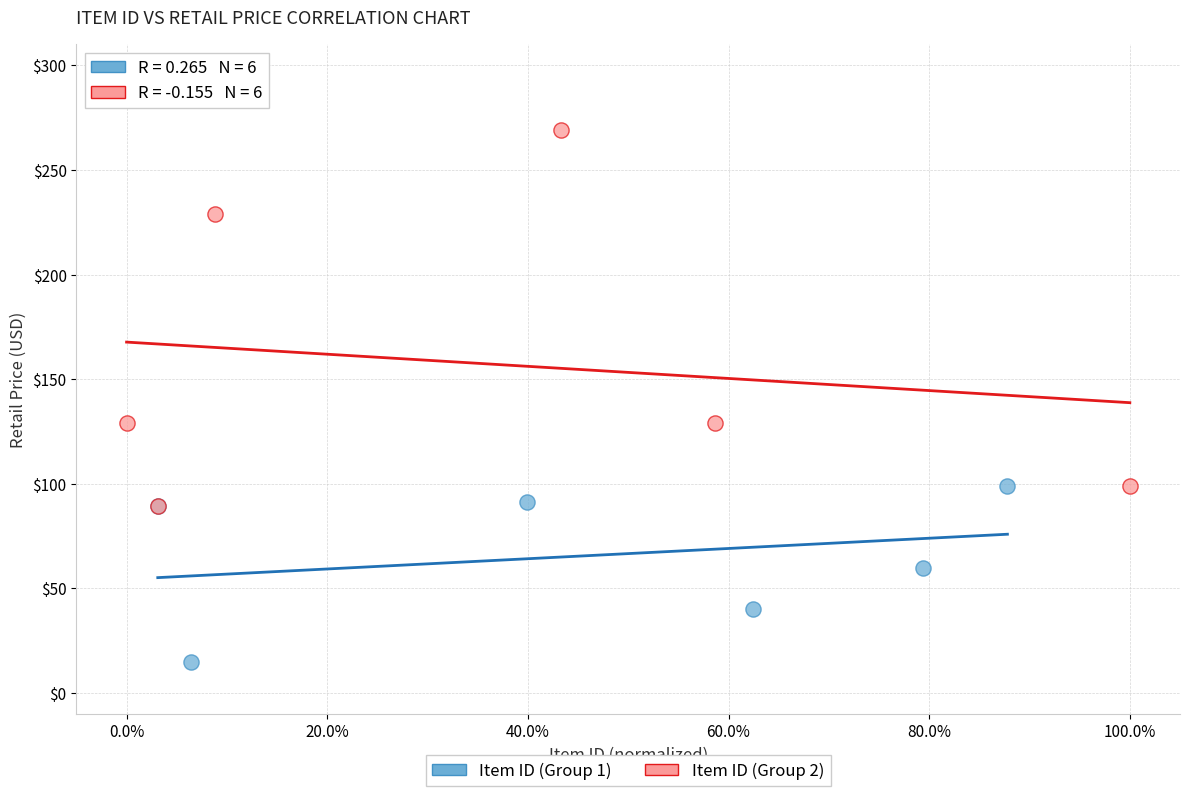

Which series contains the highest Y value?

Item ID (Group 2)